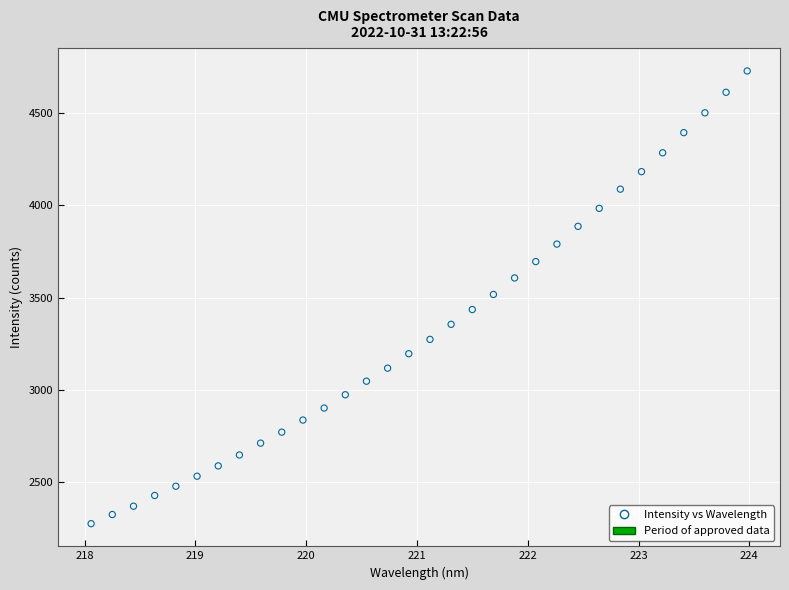

Count the number of points in this scatter plot.

32